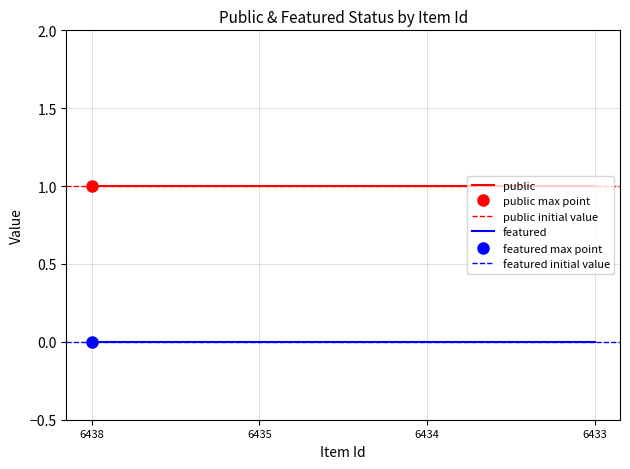

Count the number of data series in this chart.

2